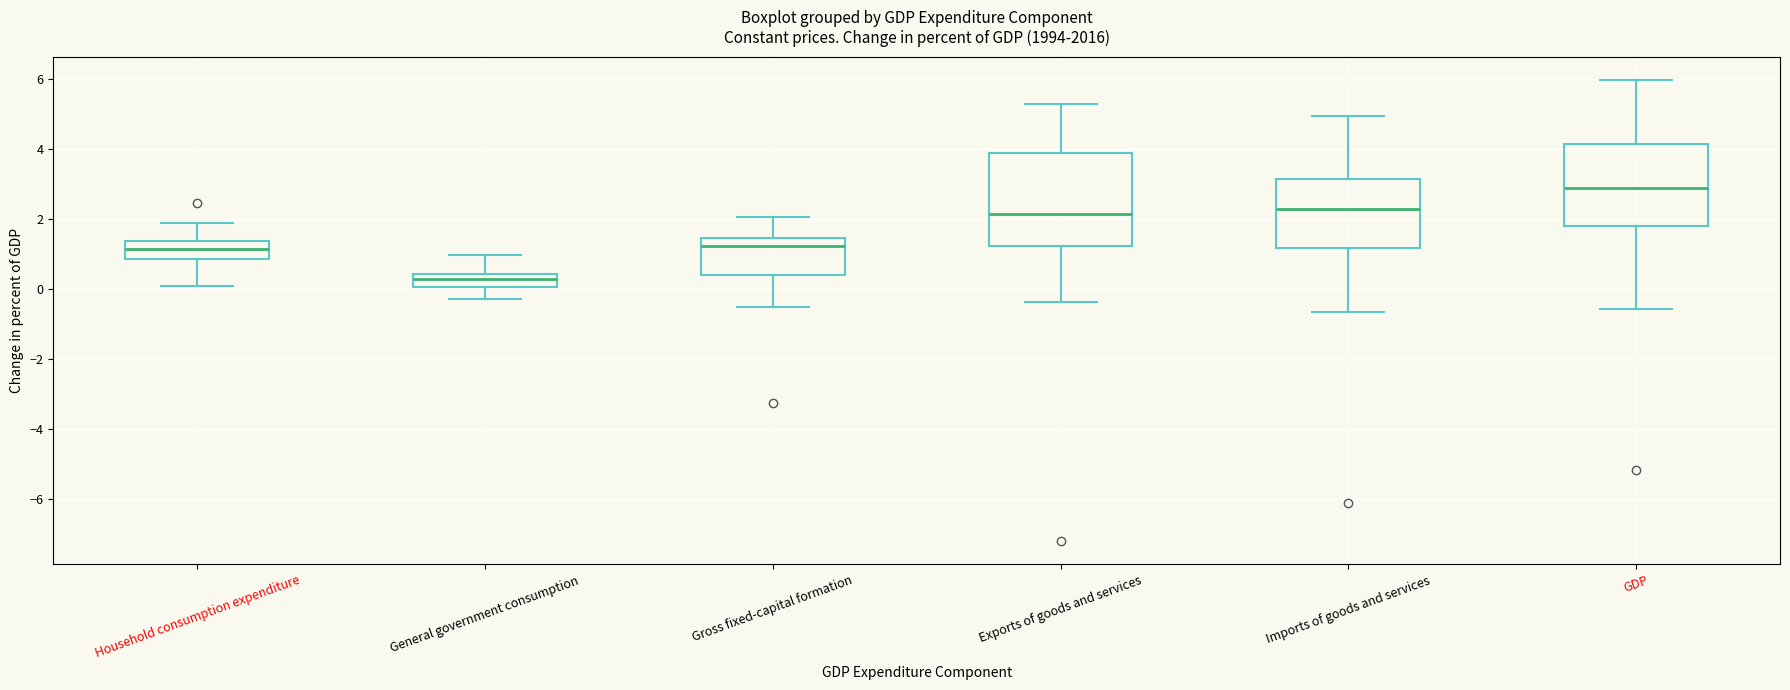

Reading left to right, read every box against the y-axis: the position of its median line, the range the box covers, and the ends of its whiskers. The values are not printed on the chart, so give them approximately, as read against the axis.

Household consumption expenditure: median 1.2, box 0.8 to 1.4, whiskers 0.2 to 1.8
General government consumption: median 0.2, box 0.0 to 0.4, whiskers -0.2 to 1.0
Gross fixed-capital formation: median 1.2, box 0.4 to 1.4, whiskers -0.6 to 2.0
Exports of goods and services: median 2.2, box 1.2 to 4.0, whiskers -0.4 to 5.4
Imports of goods and services: median 2.2, box 1.2 to 3.2, whiskers -0.6 to 5.0
GDP: median 3.0, box 1.8 to 4.2, whiskers -0.6 to 6.0